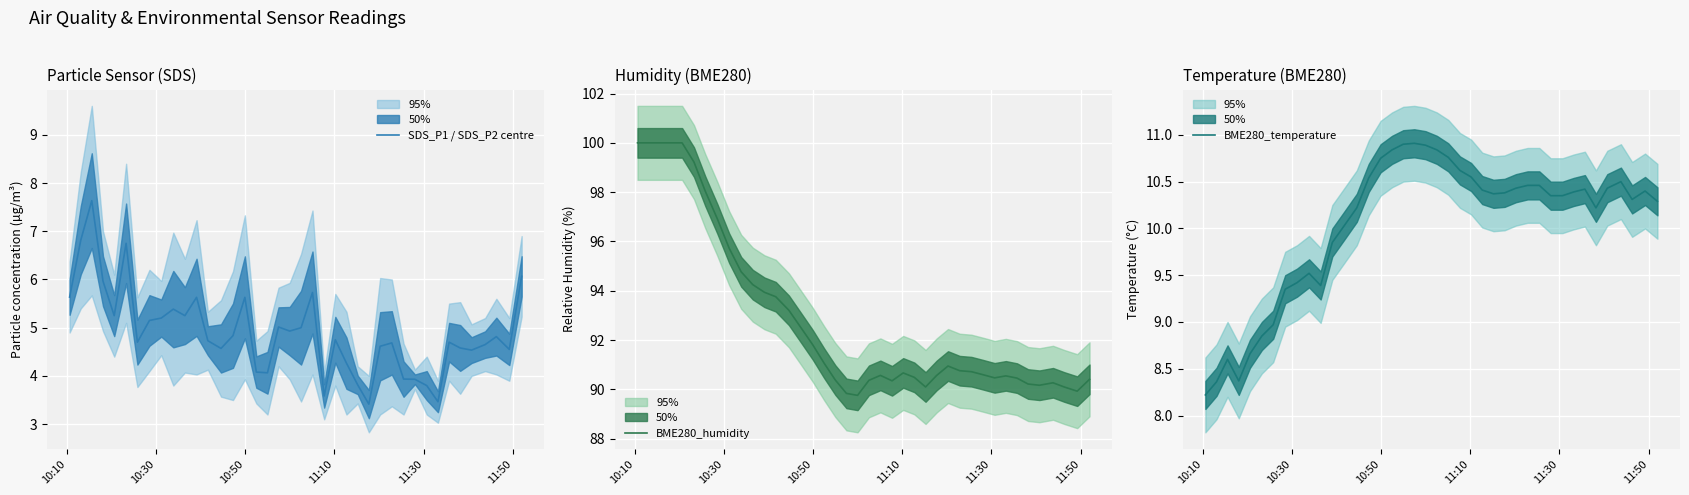

How many data points in BME280_temperature are less than 10?

12